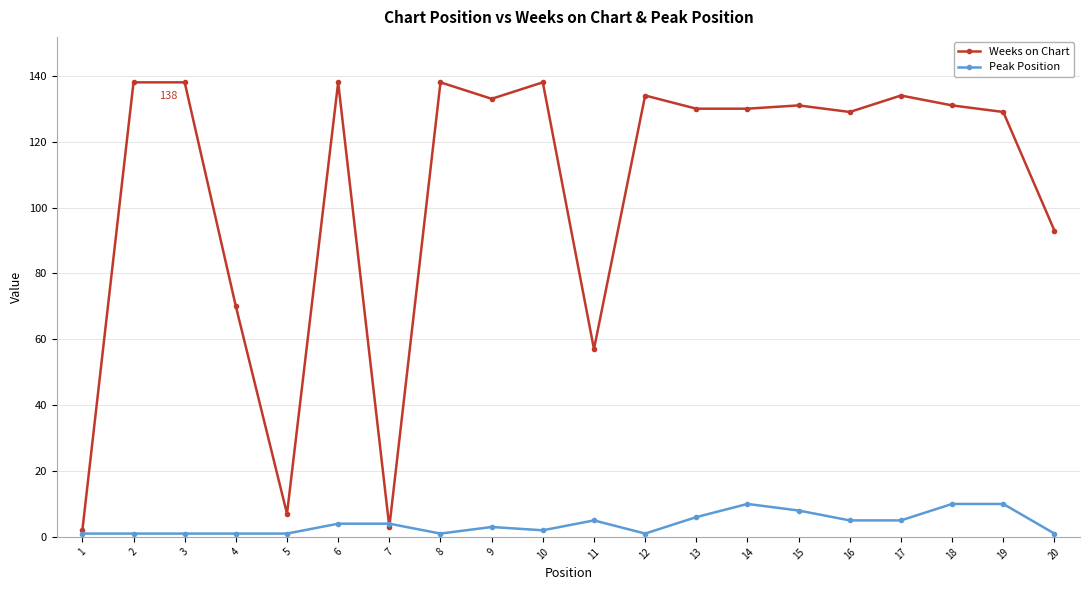

Count the number of categories in the chart.

20